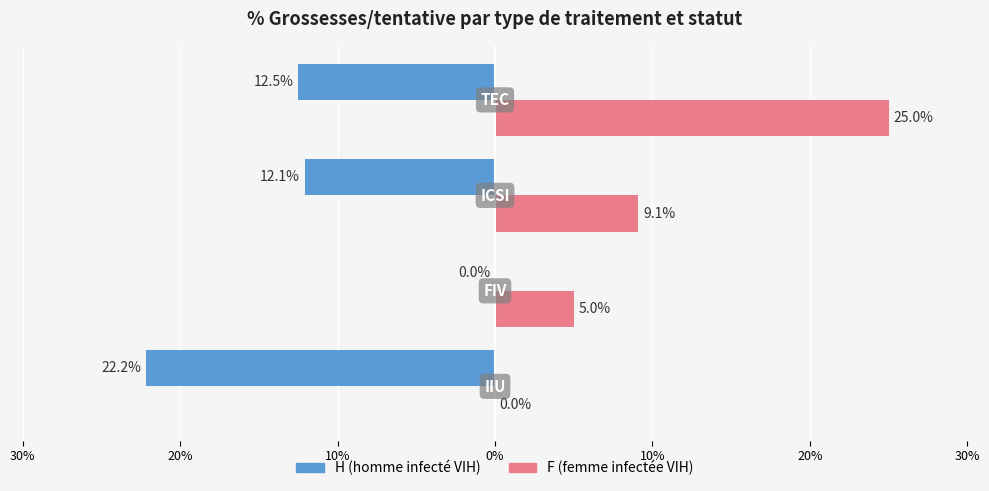

What are all the series names shown in the legend?

H (homme infecté VIH), F (femme infectée VIH)